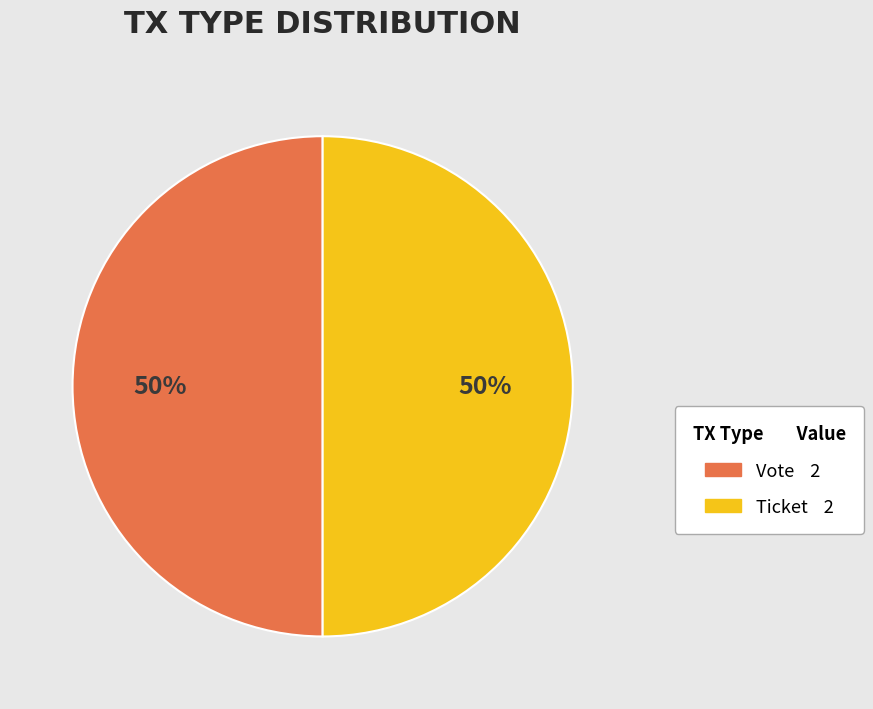

To the nearest percent, what portion does Vote represent?

50%